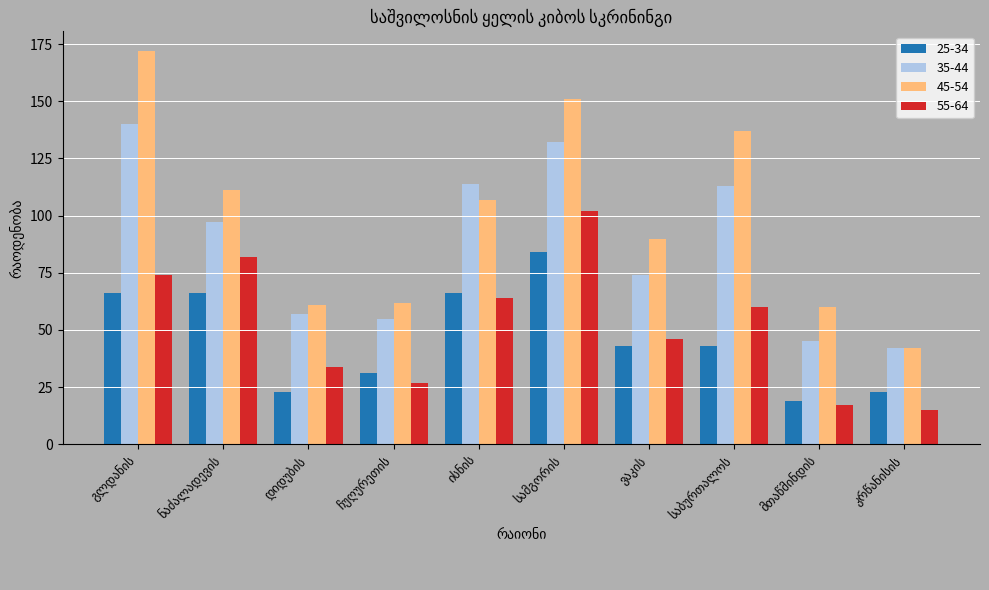

How many distinct data groups are displayed?

4